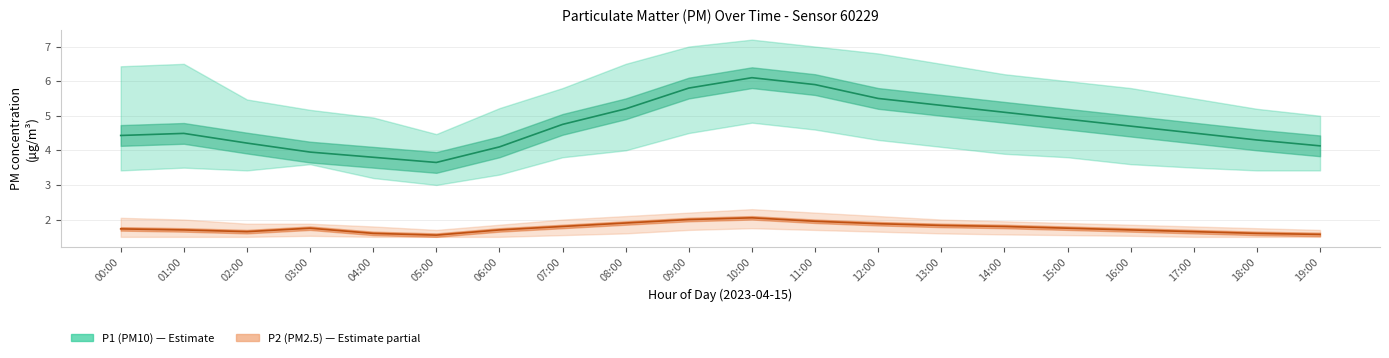

Reading right to left, what are all the values shown in this chart?

P1 (PM10): 19:00=4.1	18:00=4.3	17:00=4.5	16:00=4.7	15:00=4.9	14:00=5.1	13:00=5.3	12:00=5.5	11:00=5.9	10:00=6.1	09:00=5.8	08:00=5.2	07:00=4.8	06:00=4.1	05:00=3.6	04:00=3.8	03:00=4.0	02:00=4.2	01:00=4.5	00:00=4.4
P2 (PM2.5): 19:00=1.6	18:00=1.6	17:00=1.6	16:00=1.7	15:00=1.8	14:00=1.8	13:00=1.8	12:00=1.9	11:00=1.9	10:00=2.0	09:00=2.0	08:00=1.9	07:00=1.8	06:00=1.7	05:00=1.6	04:00=1.6	03:00=1.8	02:00=1.6	01:00=1.7	00:00=1.7